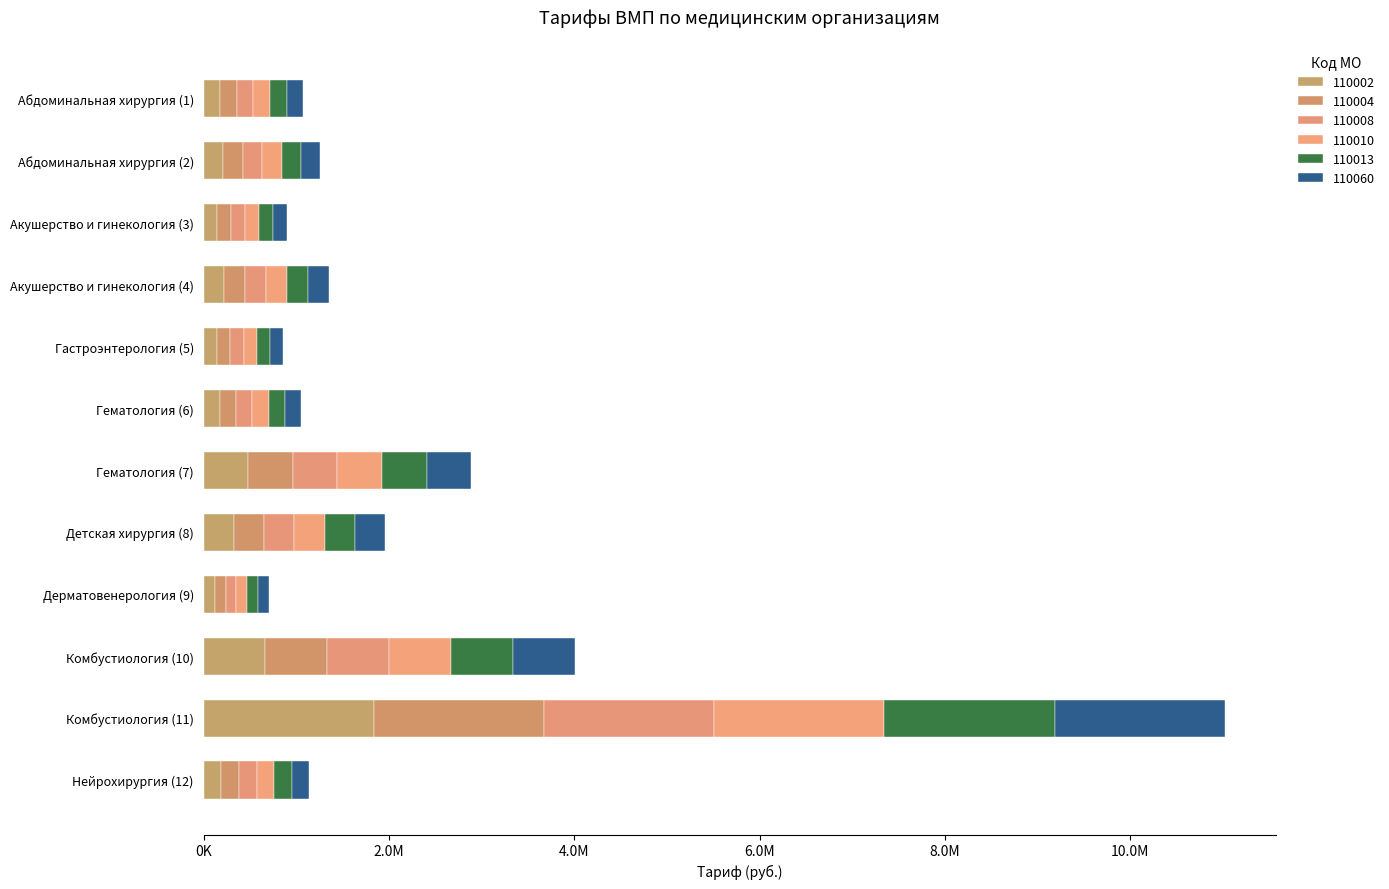

What is the average value of the 110004 series?

391894.3